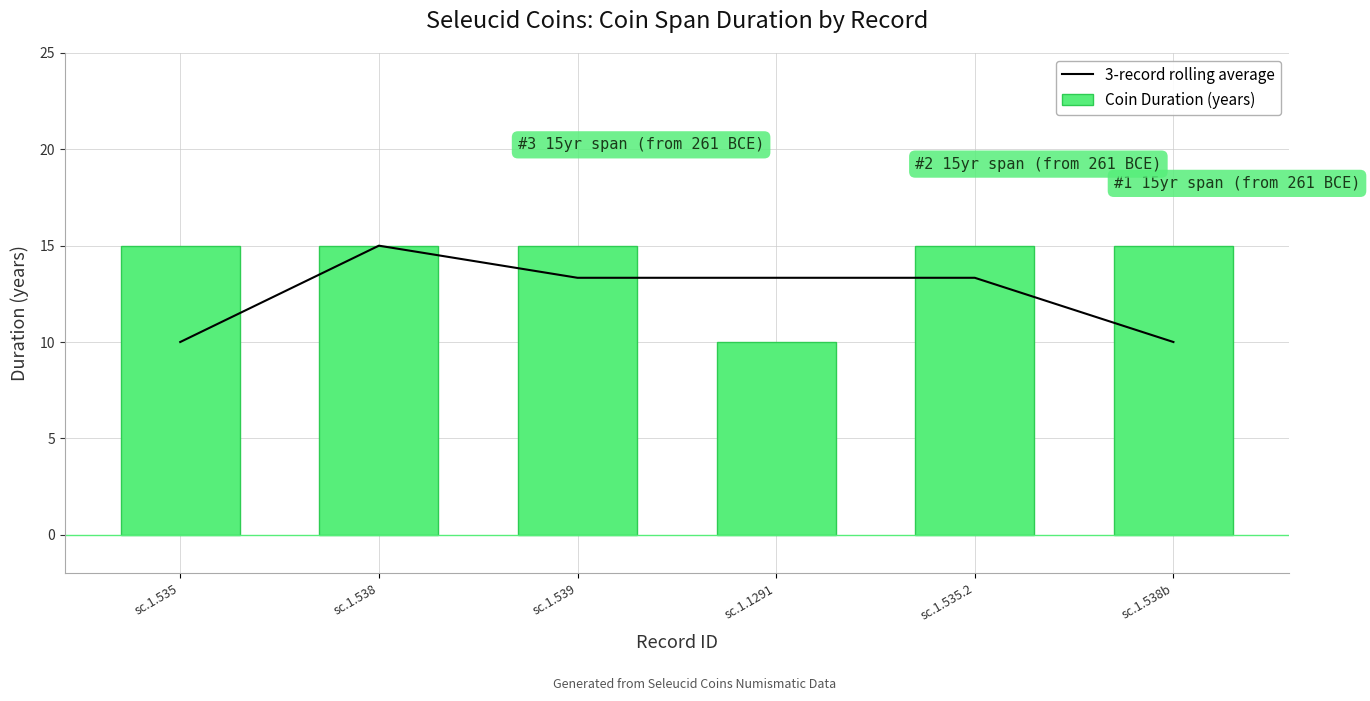

Which has a higher value, sc.1.1291 or sc.1.539?

sc.1.1291